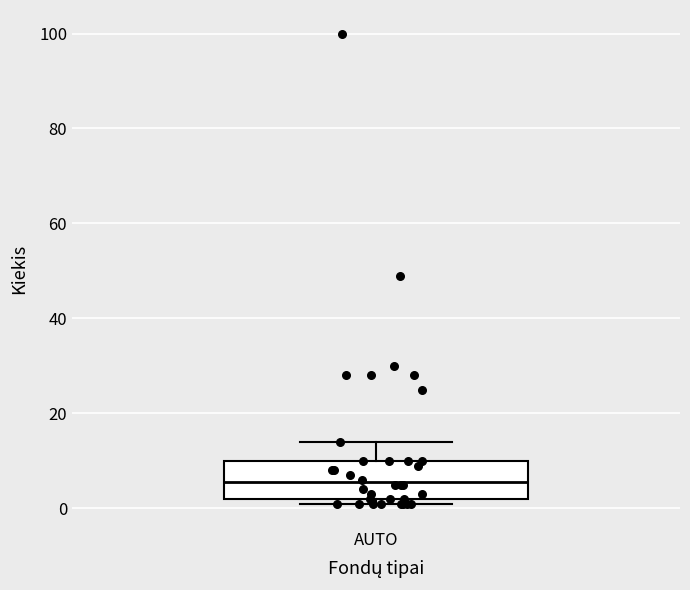

Read this box plot against the y-axis: the position of the median line, the range covered by the box, and the ends of both whiskers. The values are not printed on the chart, so give them approximately, as read against the axis.

median 6, box 2 to 10, whiskers 2 (just below the box's lower edge) to 14